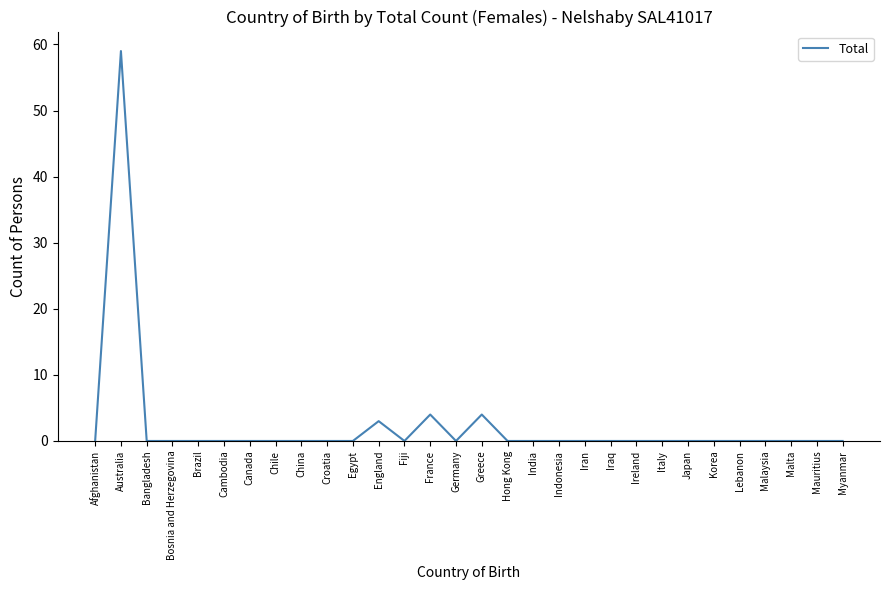

Which has a higher value, England or China?

England